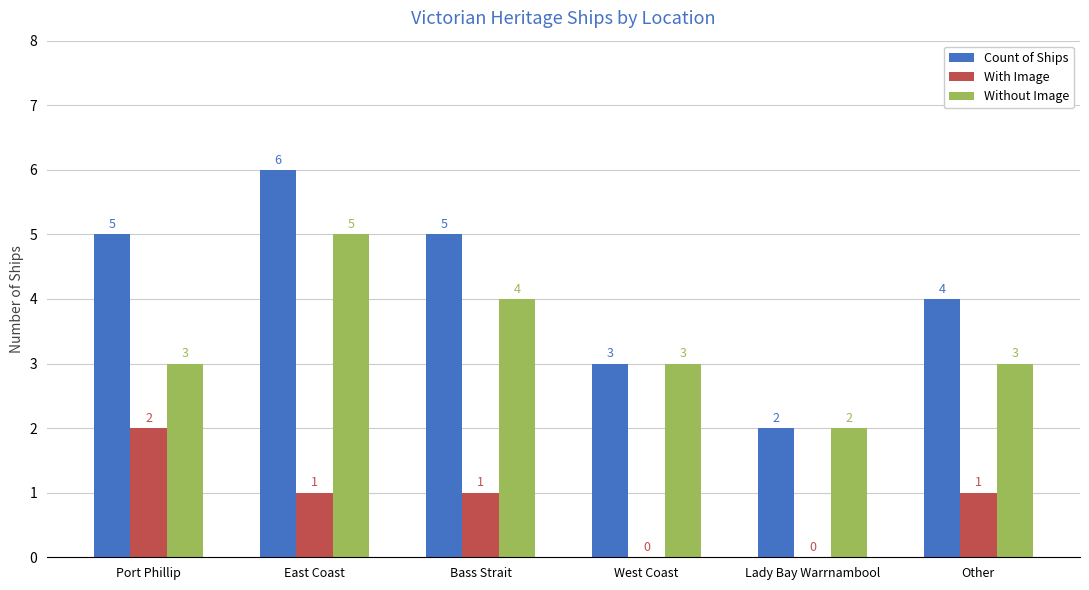

True or false: With Image has a value of 1 at Port Phillip.

False